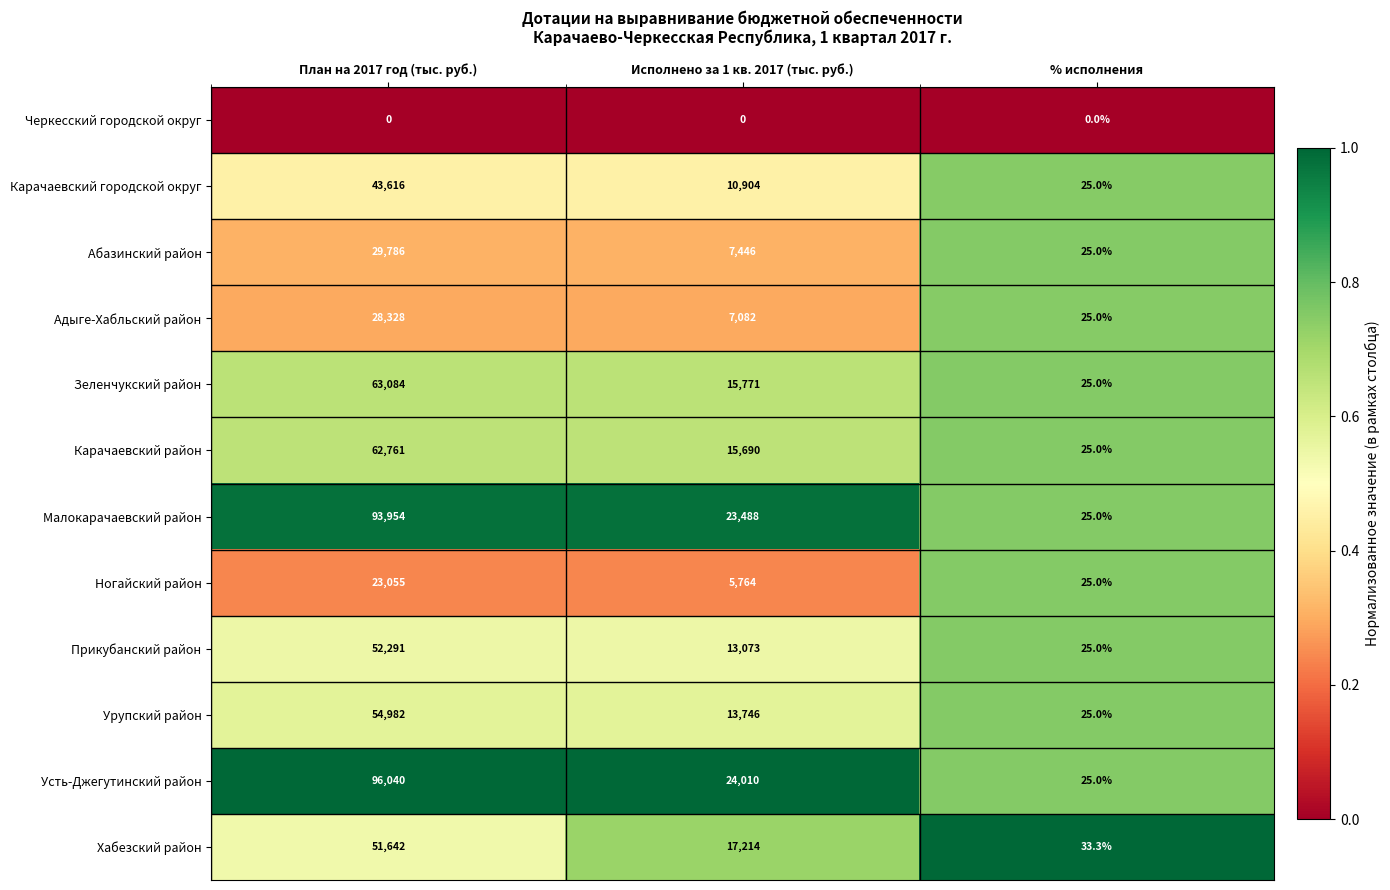

What is the greatest value displayed?

96040.0